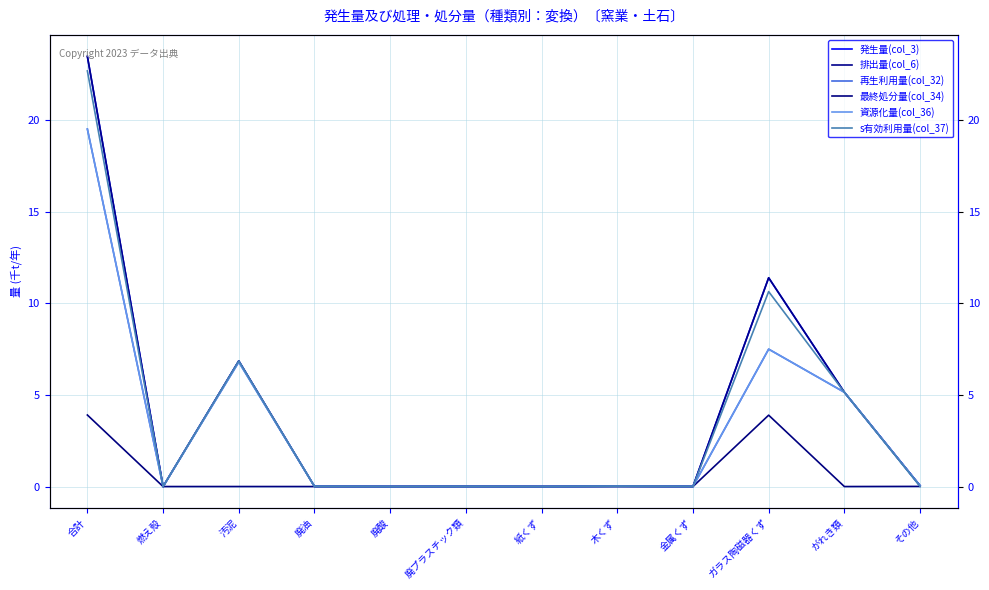

Does the chart have visible grid lines?

Yes